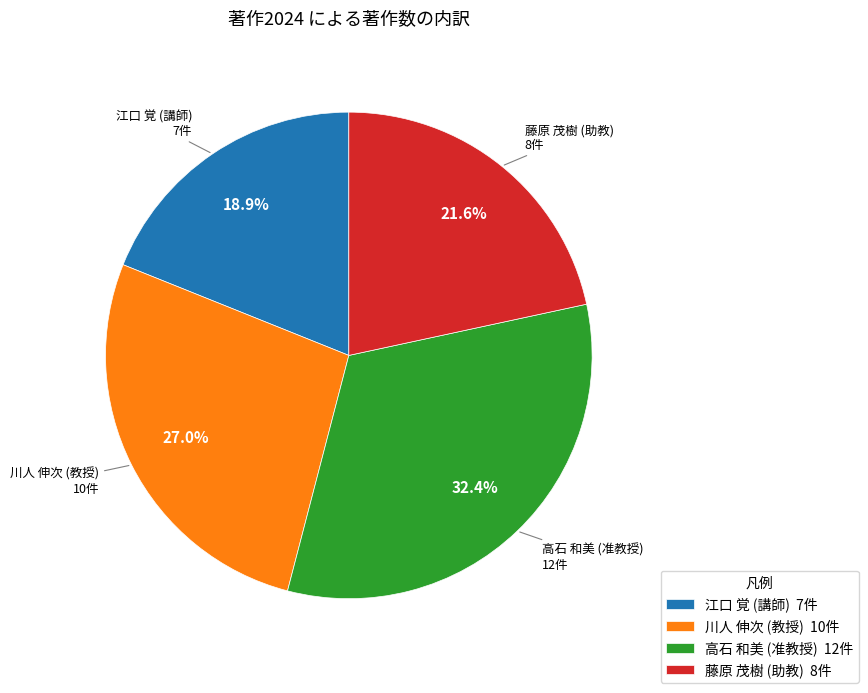

How many slices are in this pie chart?

4